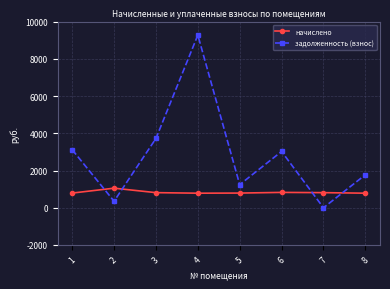

Rank the series at 3 from highest to lowest value.

задолженность (взнос), начислено